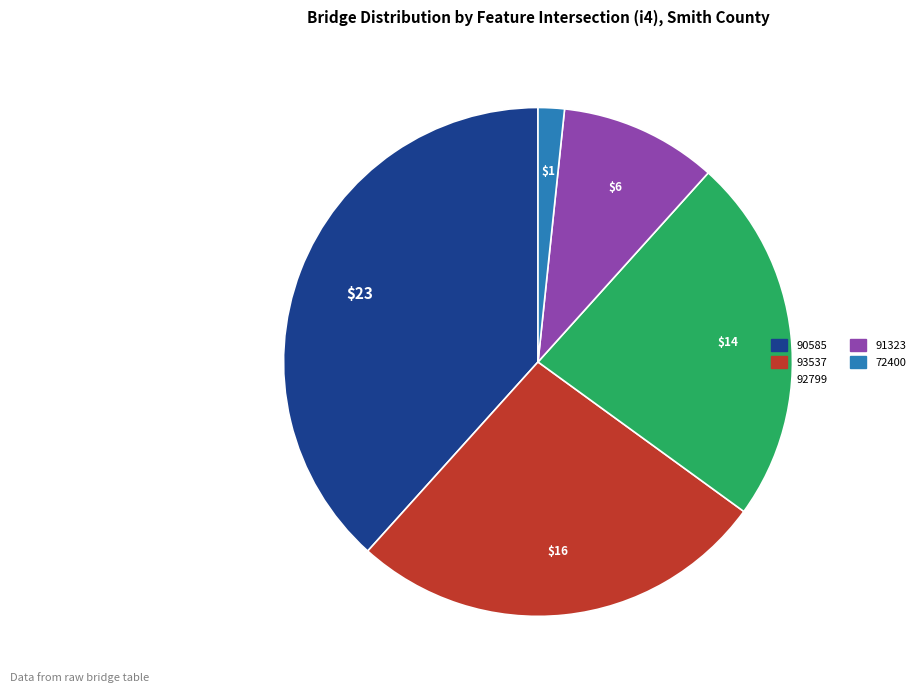

Does any single category account for the majority?

No